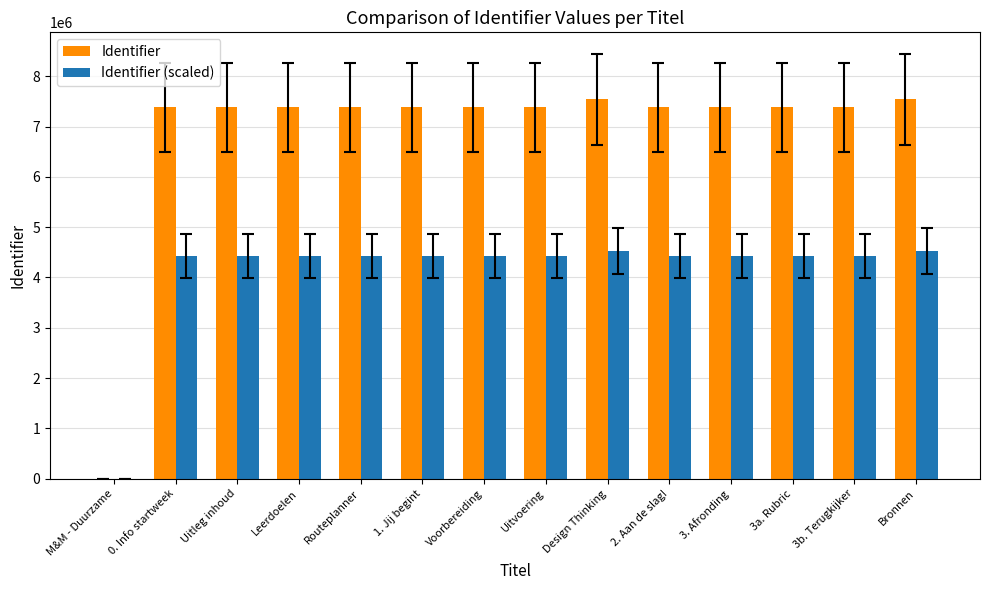

Is it true that Identifier equals 7384562.0 at Routeplanner?

True